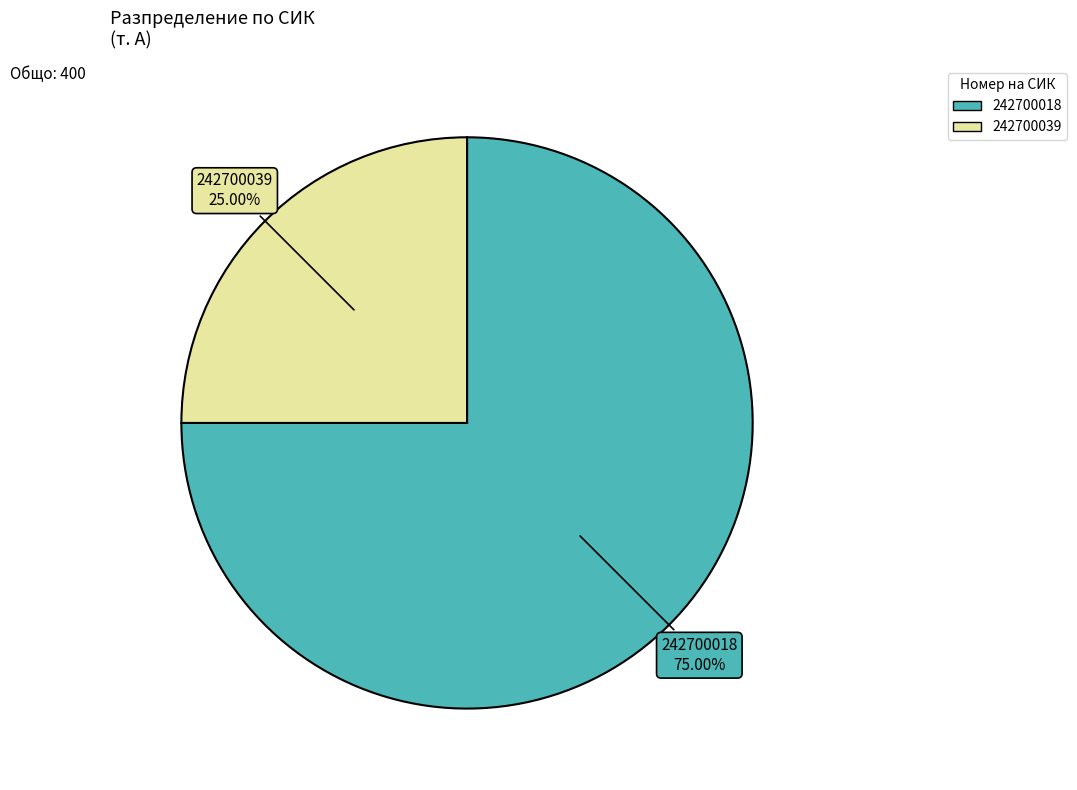

What is the total percentage of 242700018 and 242700039?

100.0%